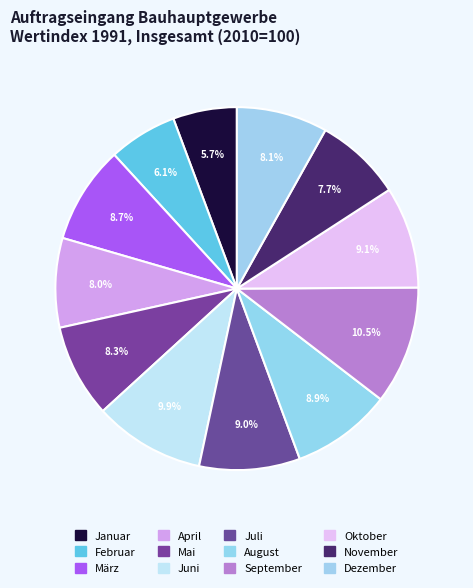

How many segments does this pie chart have?

12